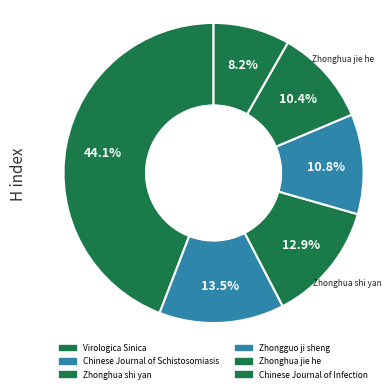

How many segments does this pie chart have?

6